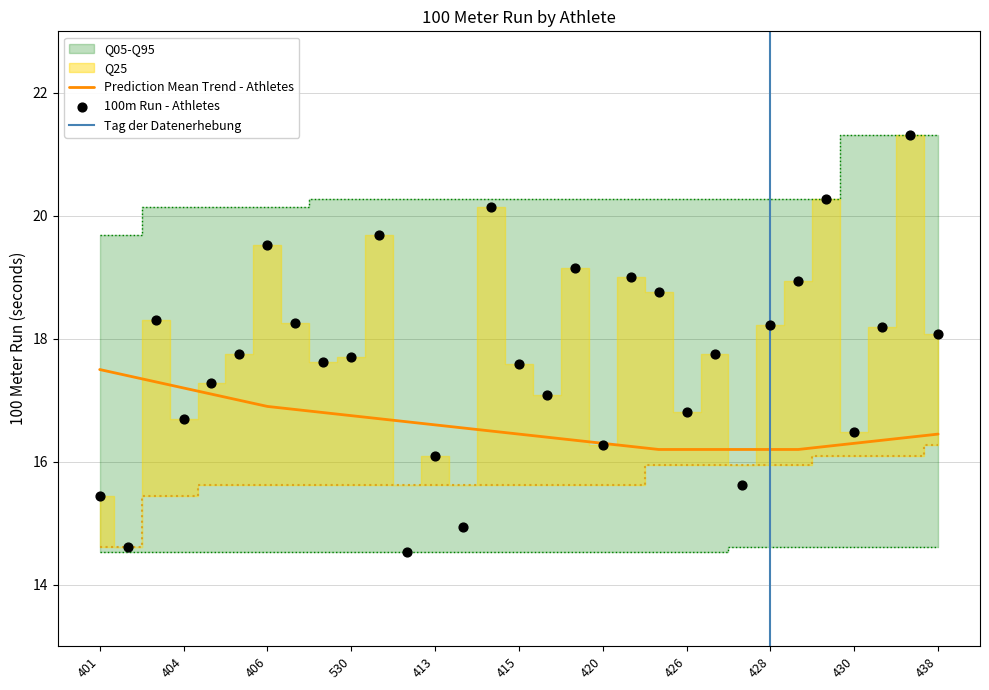

At how many categories does at least one series exceed 17?

31